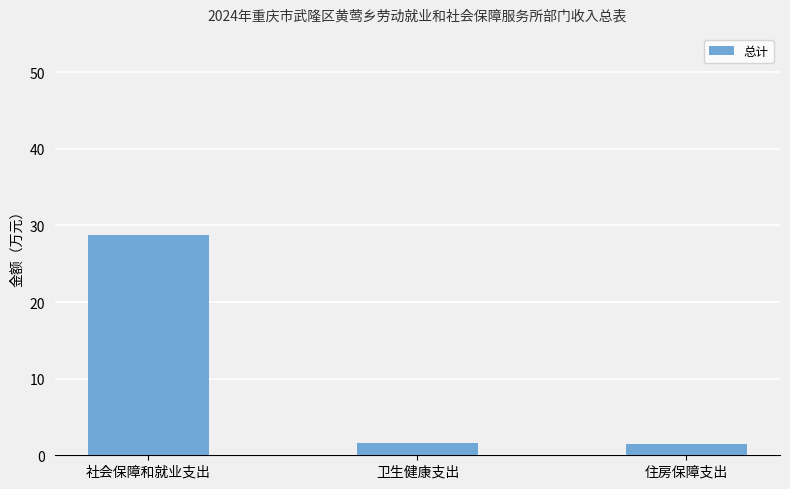

Which category has the highest value across all series?

社会保障和就业支出